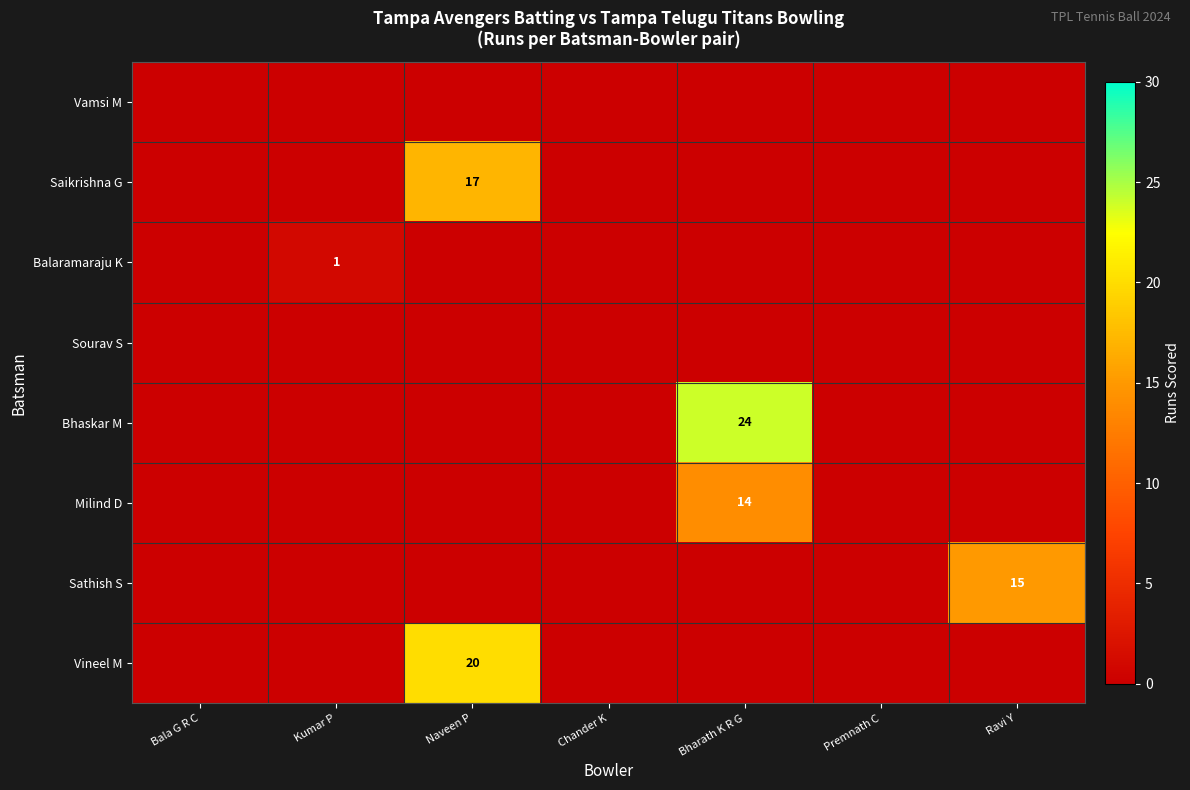

What is the greatest value displayed?

24